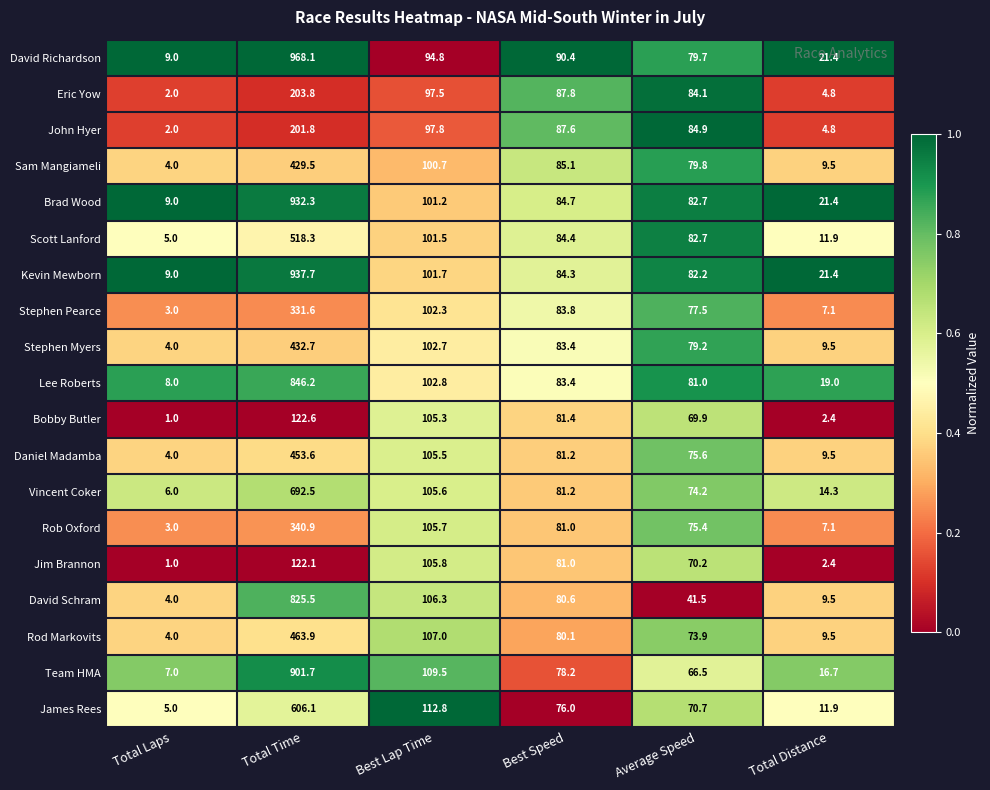

What is the spread (max minus min) of values at Total Time?

846.0